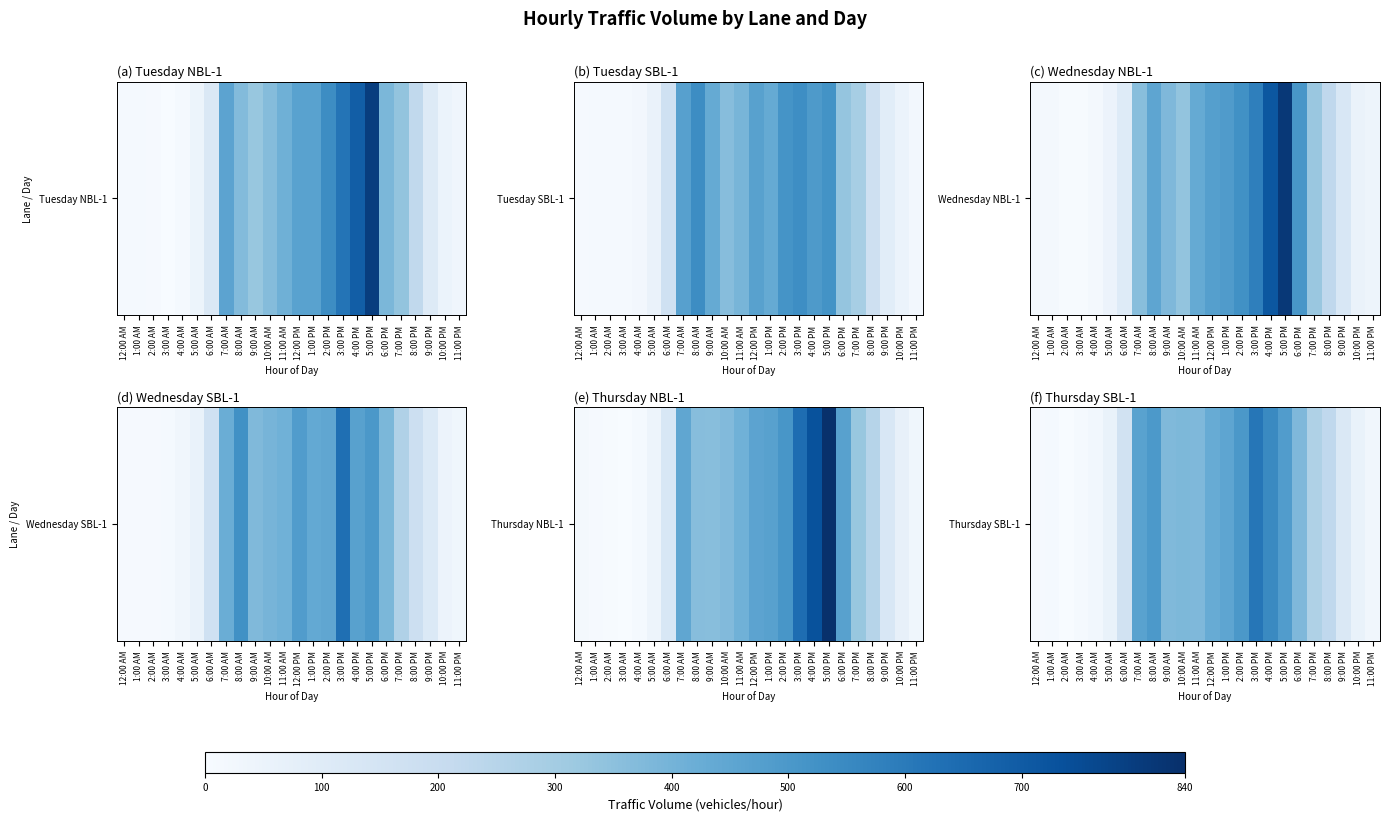

Which category has the highest value across all series?

3:00 PM